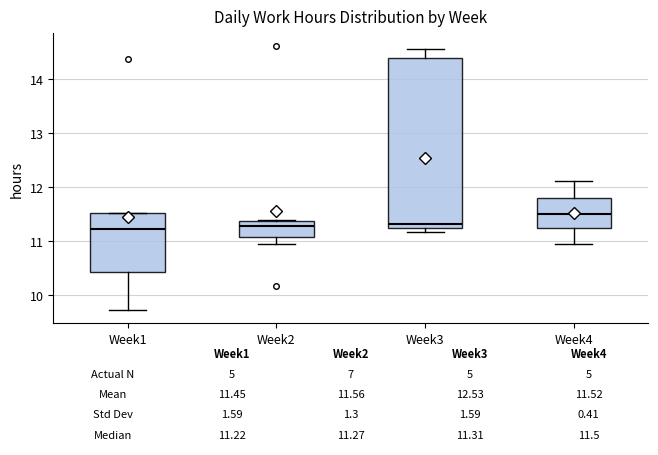

Which box is the tallest, from its lower edge to its upper edge?

Week3